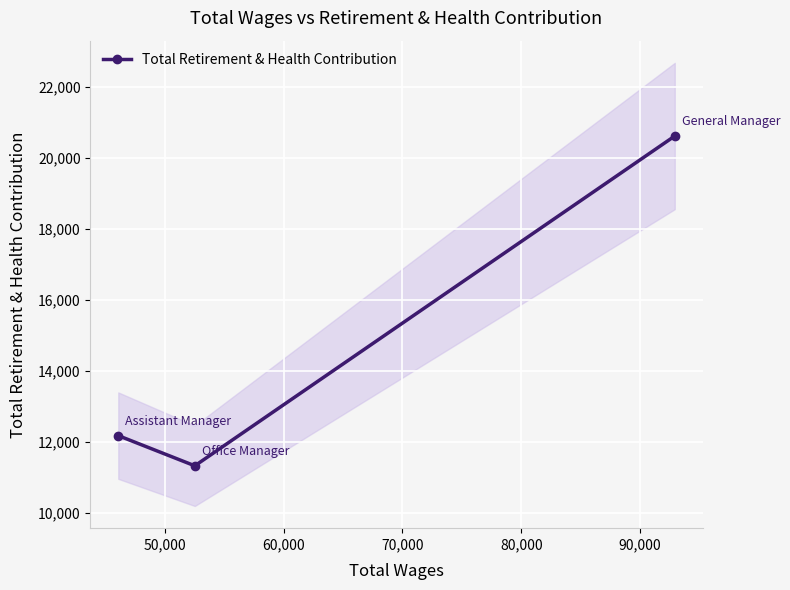

What is the value of the Total Retirement & Health Contribution point at the 3rd from the left?

20620